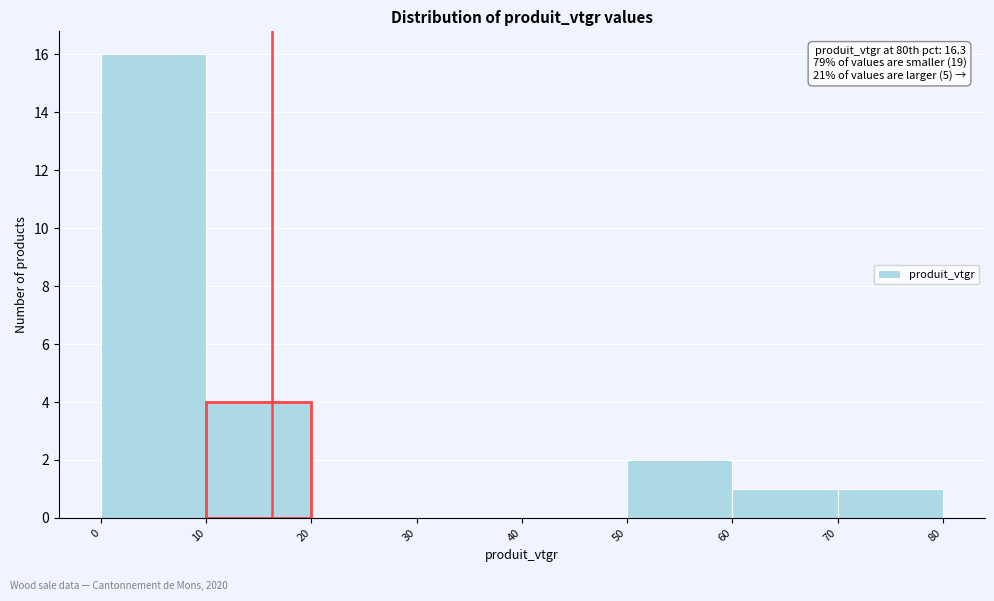

Over which range of the x-axis is the bar tallest?

0 to 10